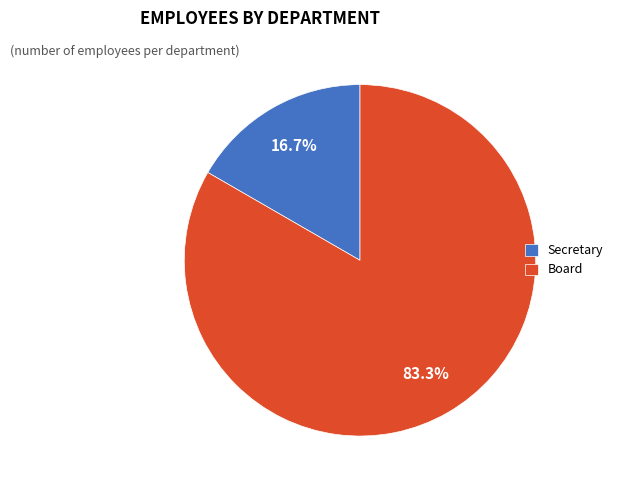

Is there any slice that represents more than half of the pie?

Yes